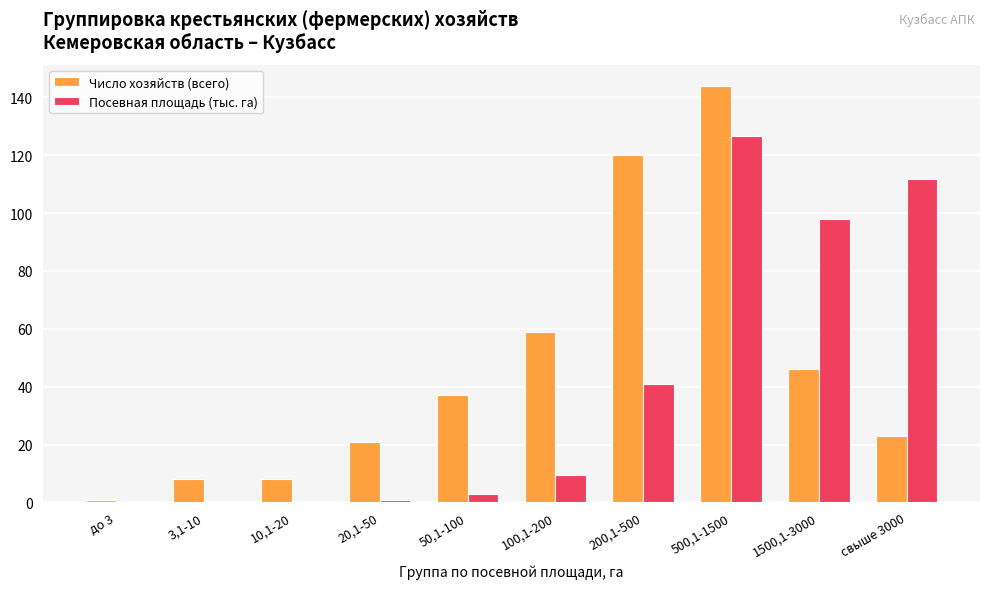

Between 20,1-50 and свыше 3000, which series saw the biggest shift?

Посевная площадь (тыс. га)